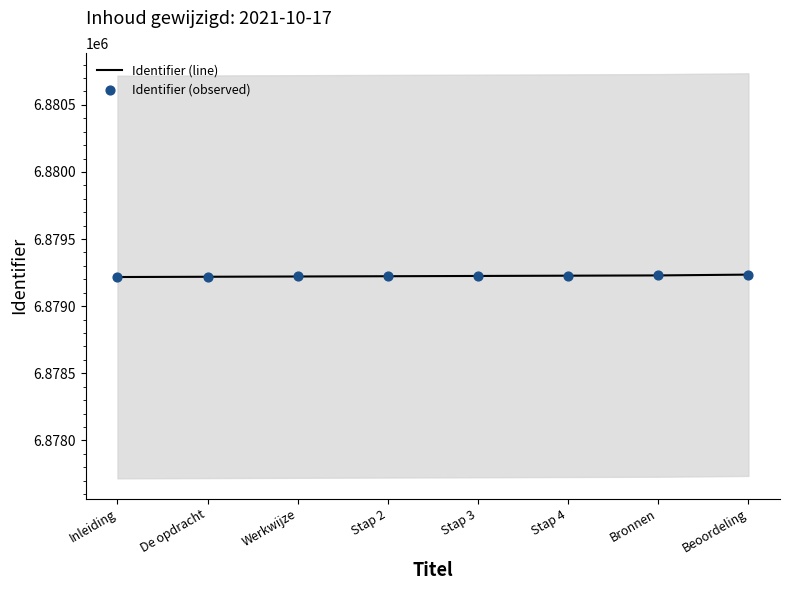

Which series has the largest Y range (max minus min)?

Identifier (line)